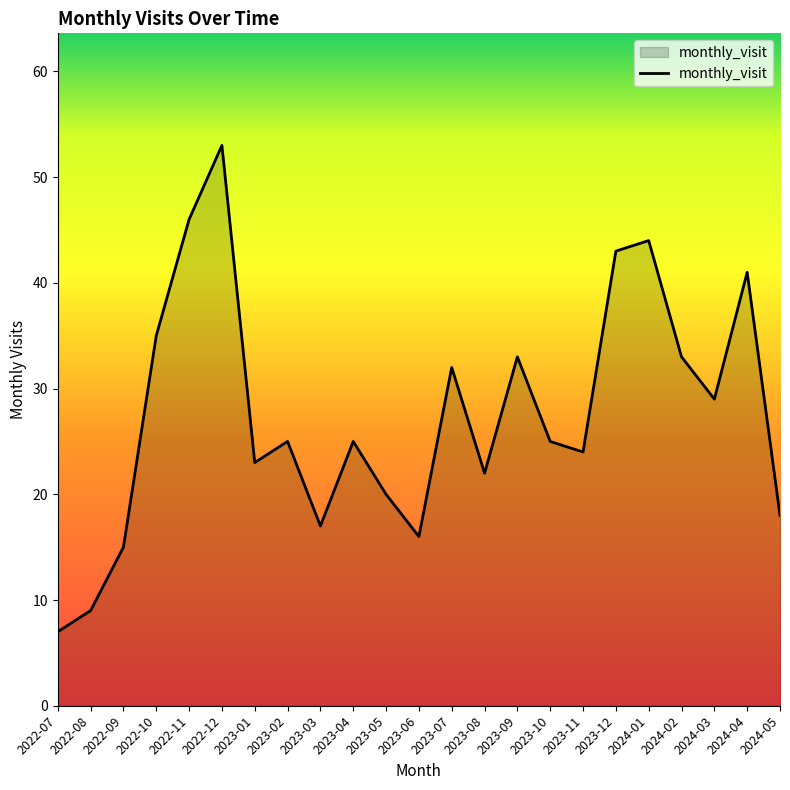

How many interior local peaks (higher than both neighbors) does the data have?

7